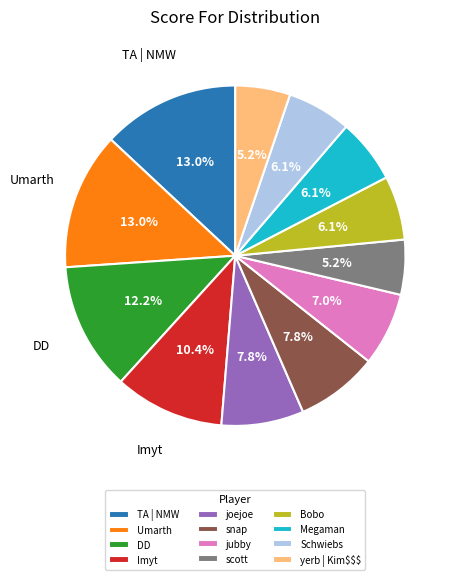

To the nearest percent, what is the combined percentage of Schwiebs and yerb | Kim$$$?

11%